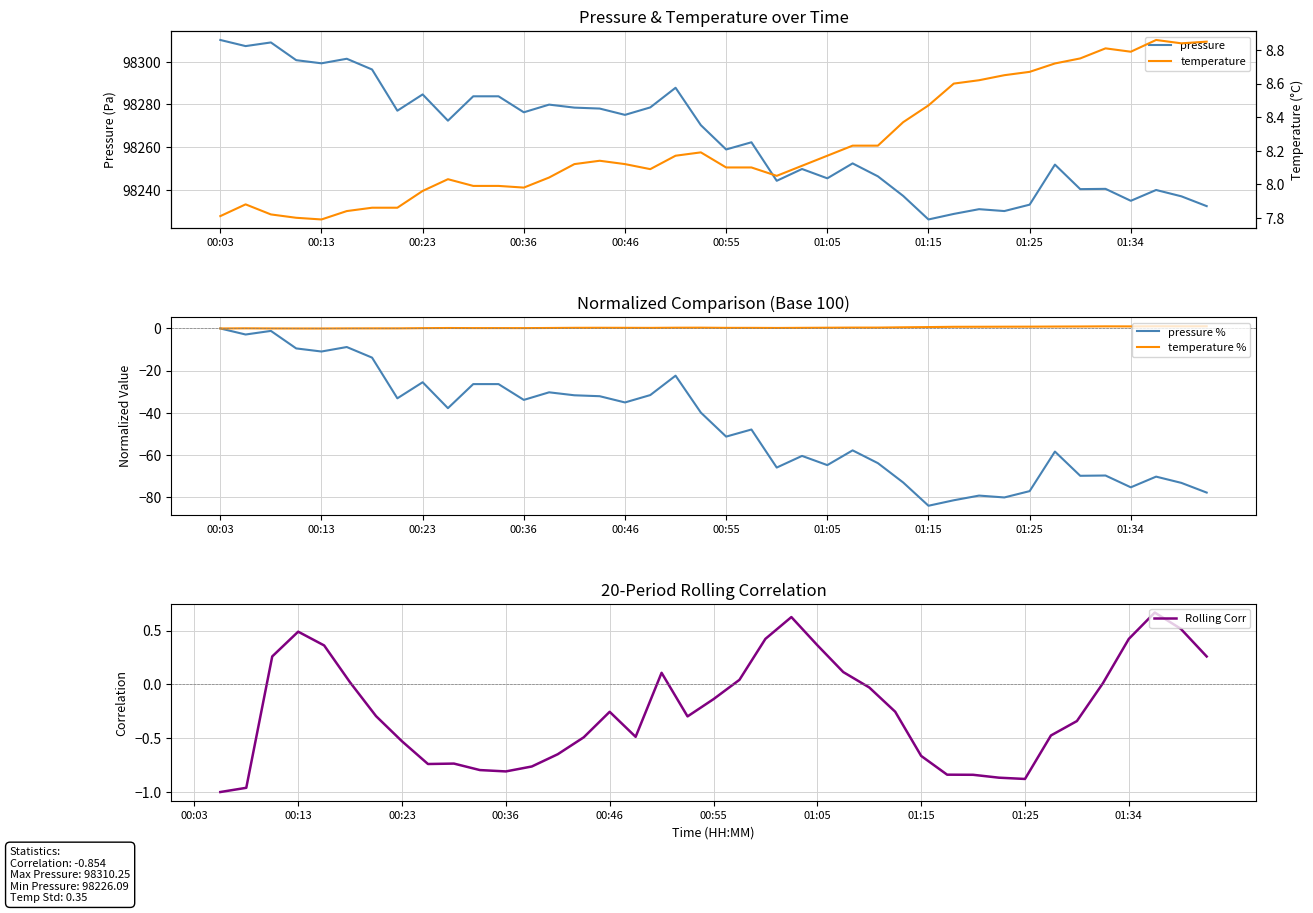

True or false: temperature has a value of 1.0 at 01:32.

True